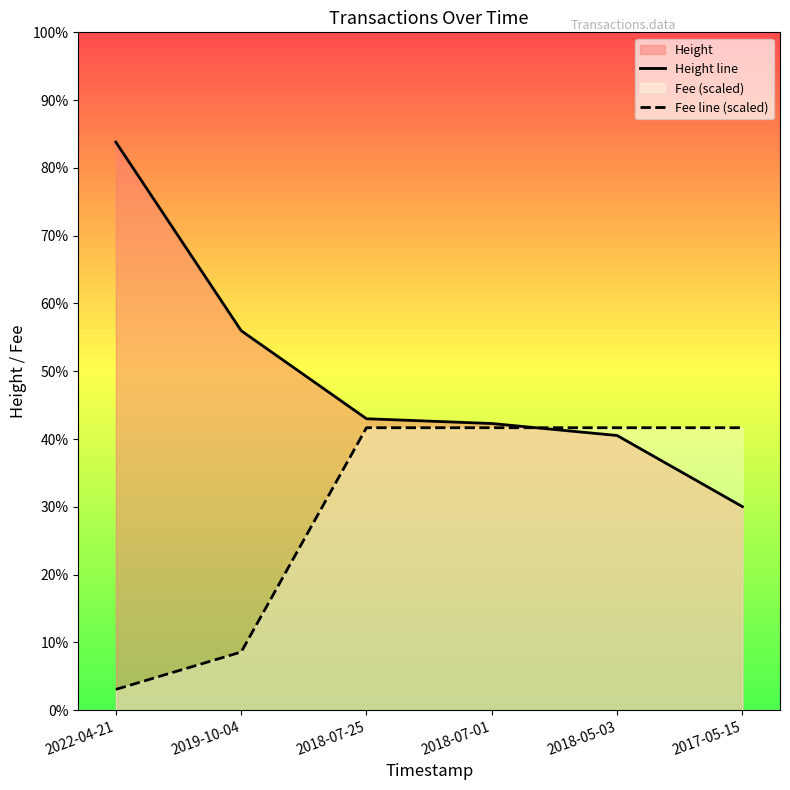

What is the label of the 6th point from the right?

2022-04-21